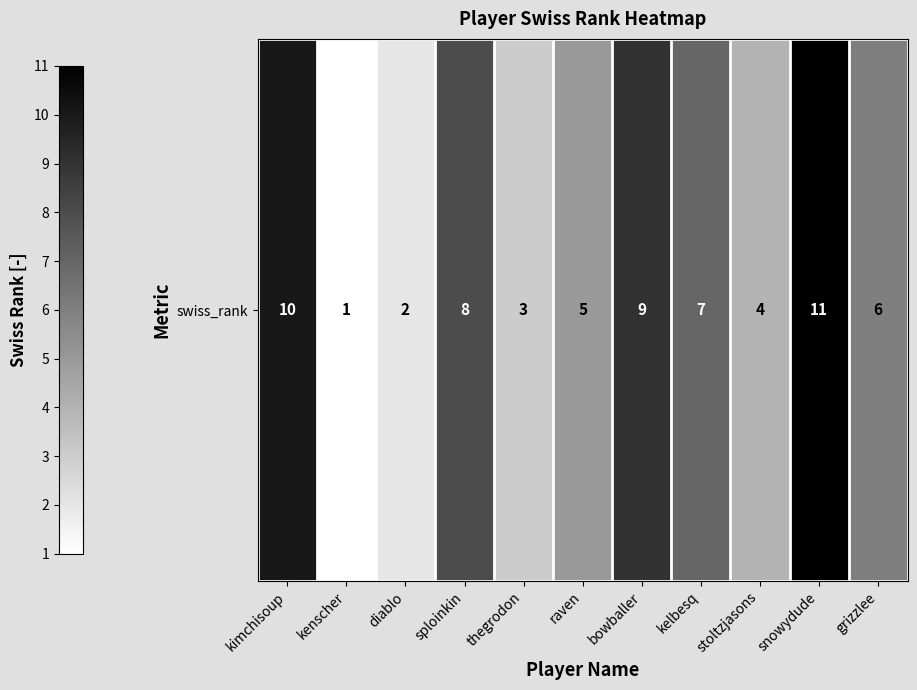

Read the value at raven.

5